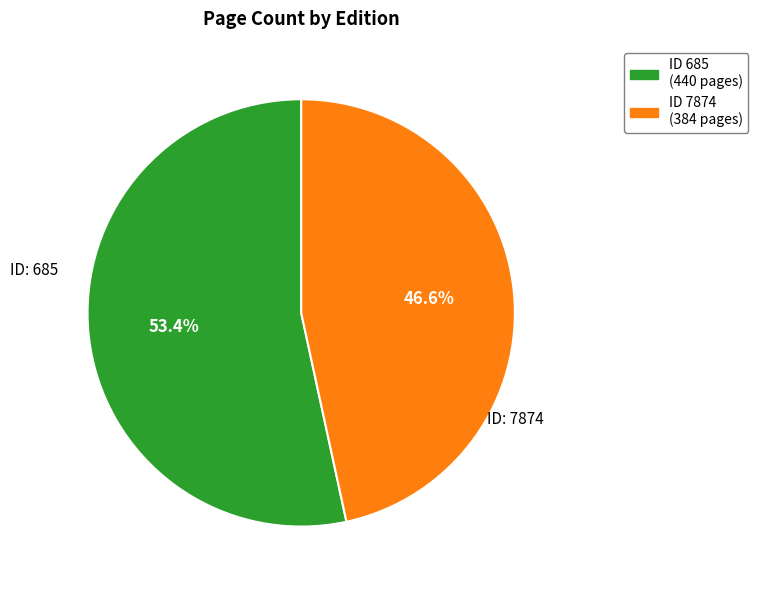

To the nearest percent, what is the average slice percentage?

50%